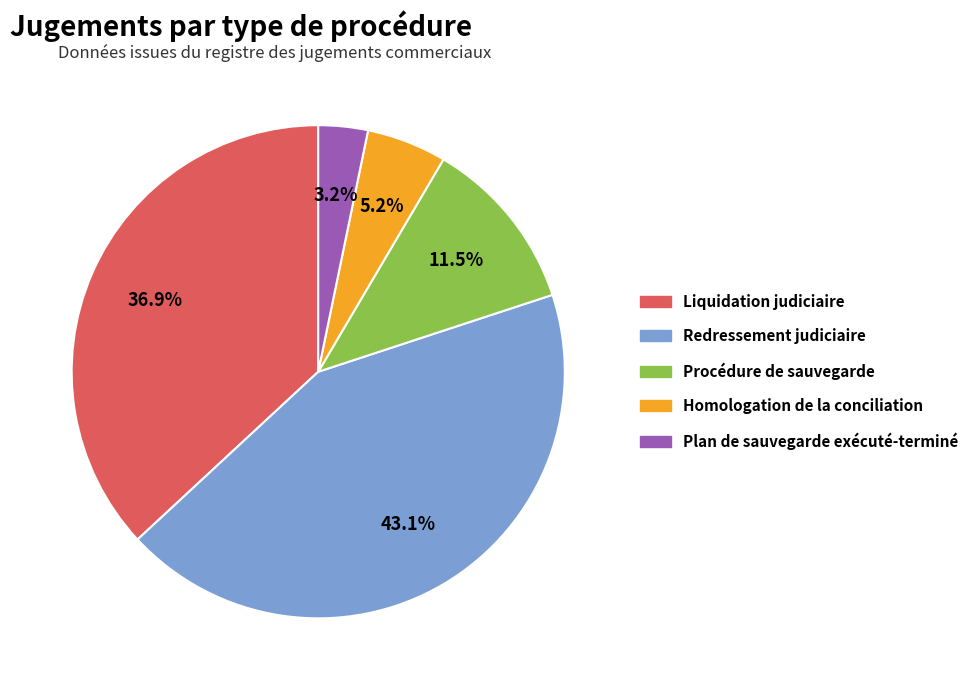

How many slices are in this pie chart?

5